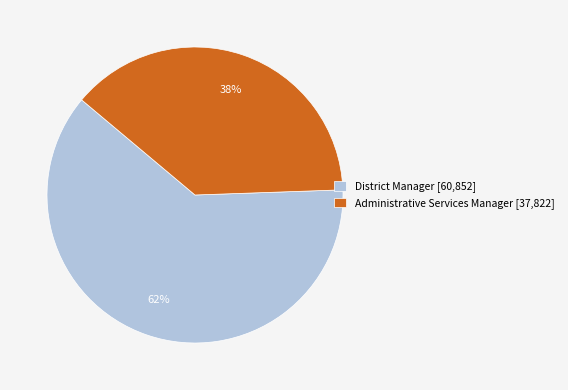

The District Manager slice represents 70% of the pie. True or false?

False